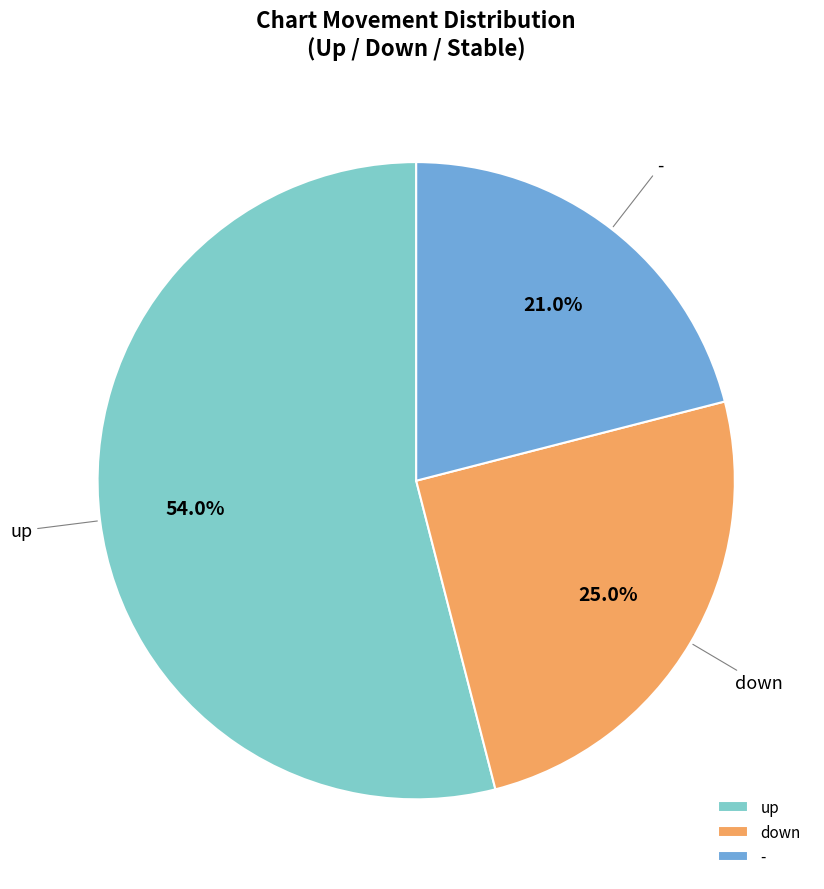

Which has a higher value, down or -?

down